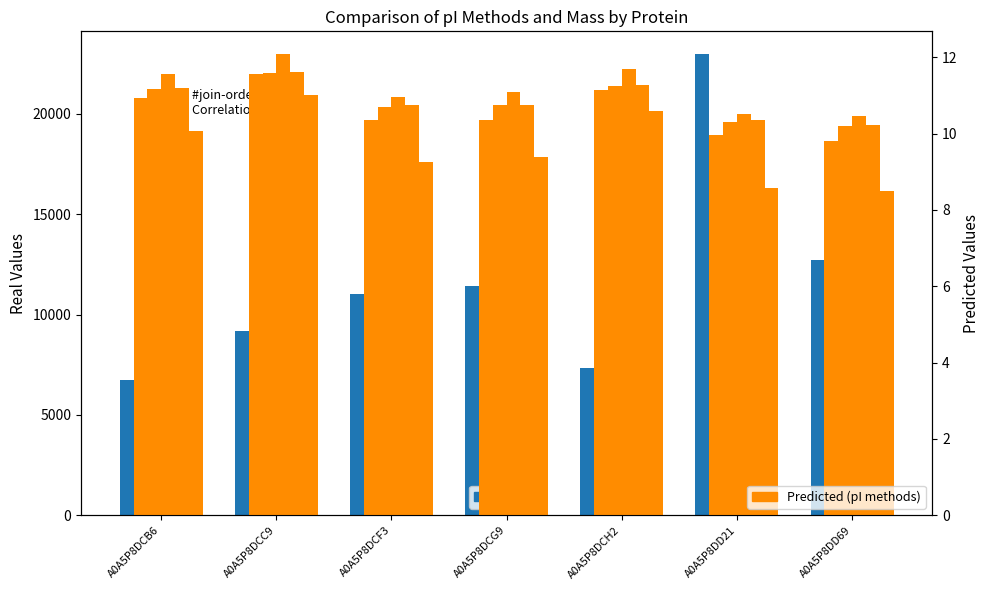

How many distinct data groups are displayed?

2